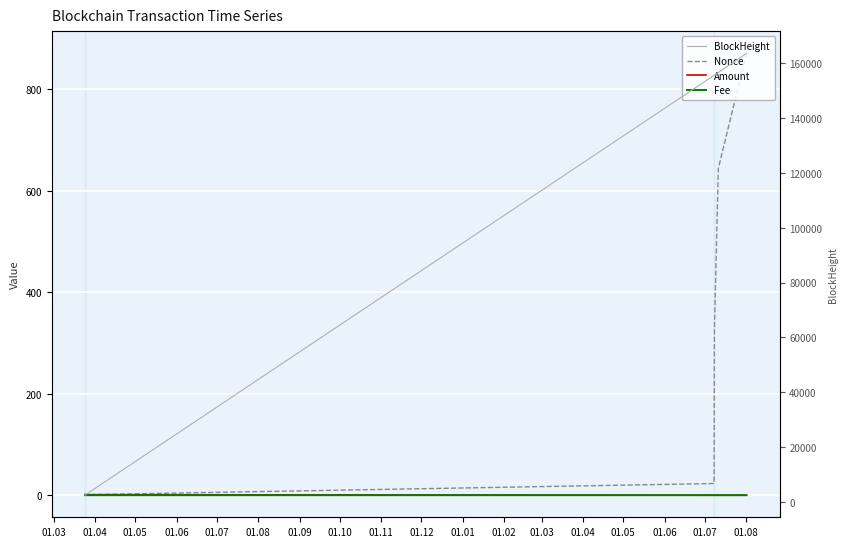

What is the difference between the second highest and second lowest values in the BlockHeight series?

154071.0